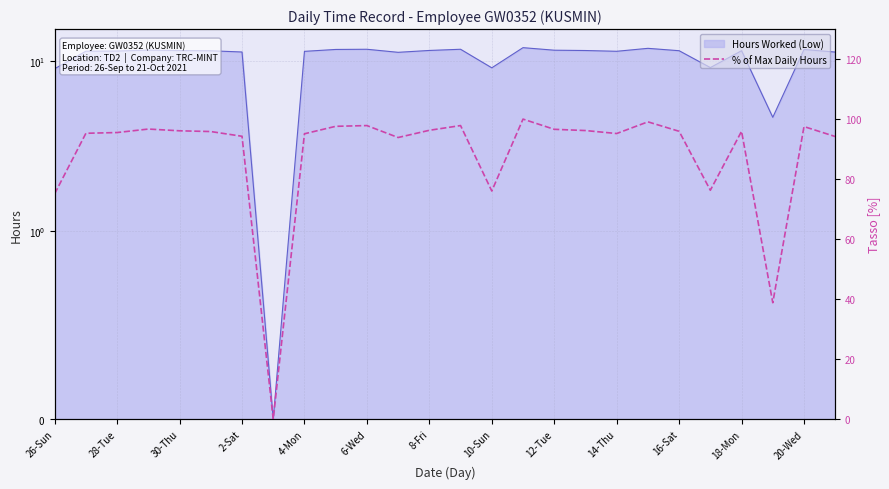

What value does the Hours Worked (Low) series have at 28-Tue?

11.5